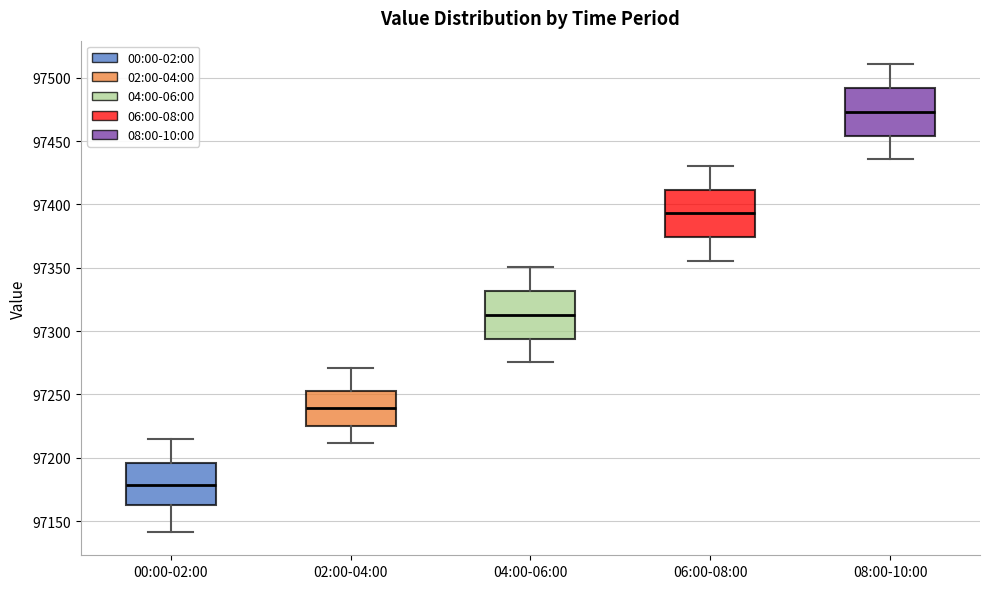

Reading left to right, read every box against the y-axis: the position of its median line, the range the box covers, and the ends of its whiskers. The values are not printed on the chart, so give them approximately, as read against the axis.

00:00-02:00: median 97180, box 97165 to 97195, whiskers 97140 to 97215
02:00-04:00: median 97240, box 97225 to 97255, whiskers 97210 to 97270
04:00-06:00: median 97315, box 97295 to 97330, whiskers 97275 to 97350
06:00-08:00: median 97395, box 97375 to 97410, whiskers 97355 to 97430
08:00-10:00: median 97475, box 97455 to 97490, whiskers 97435 to 97510